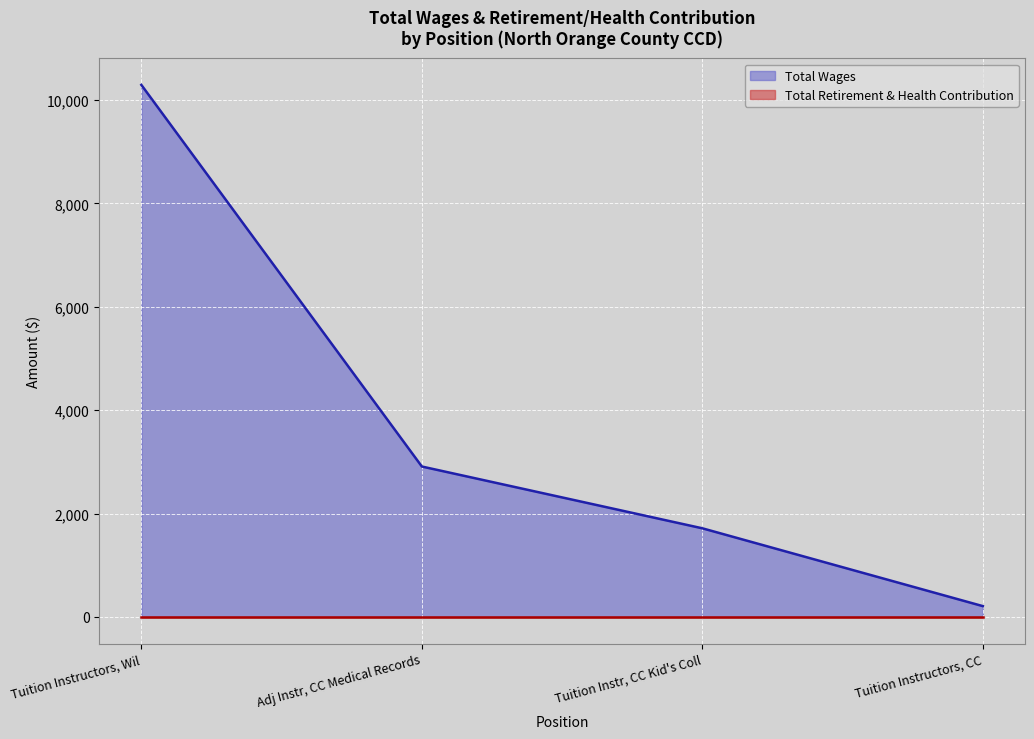

Which has a higher value, Tuition Instructors, Wil or Adj Instr, CC Medical Records?

Tuition Instructors, Wil